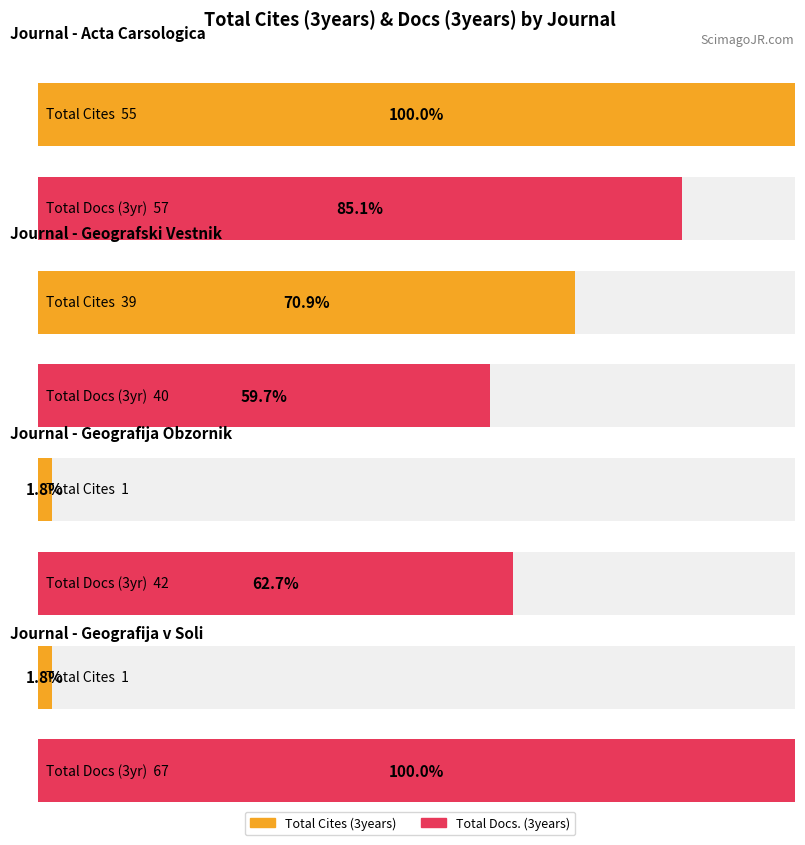

Does the chart contain any negative values?

No